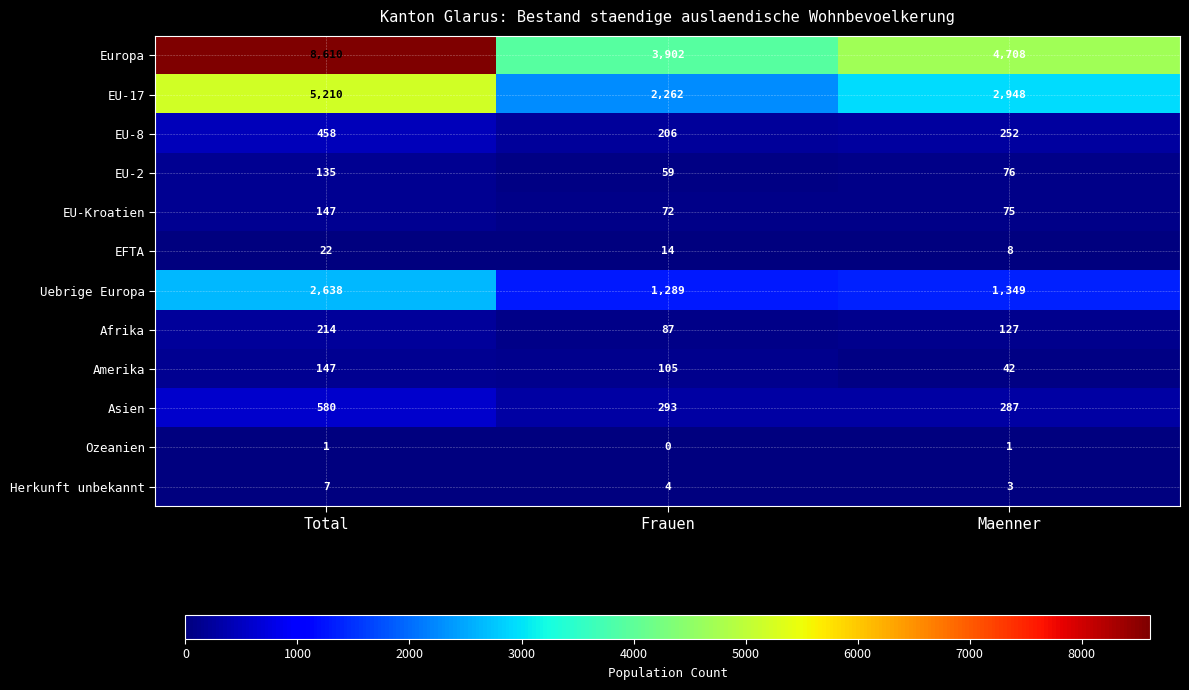

Which series has the largest total across all categories?

Europa